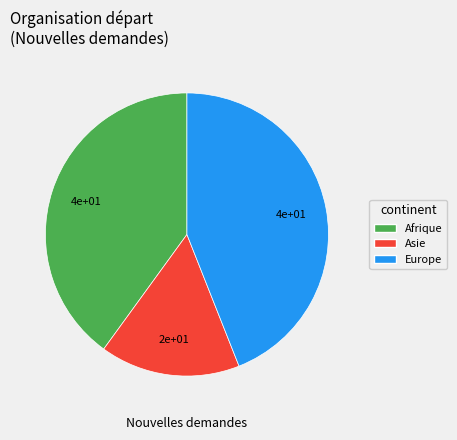

Which has a higher value, Asie or Europe?

Europe